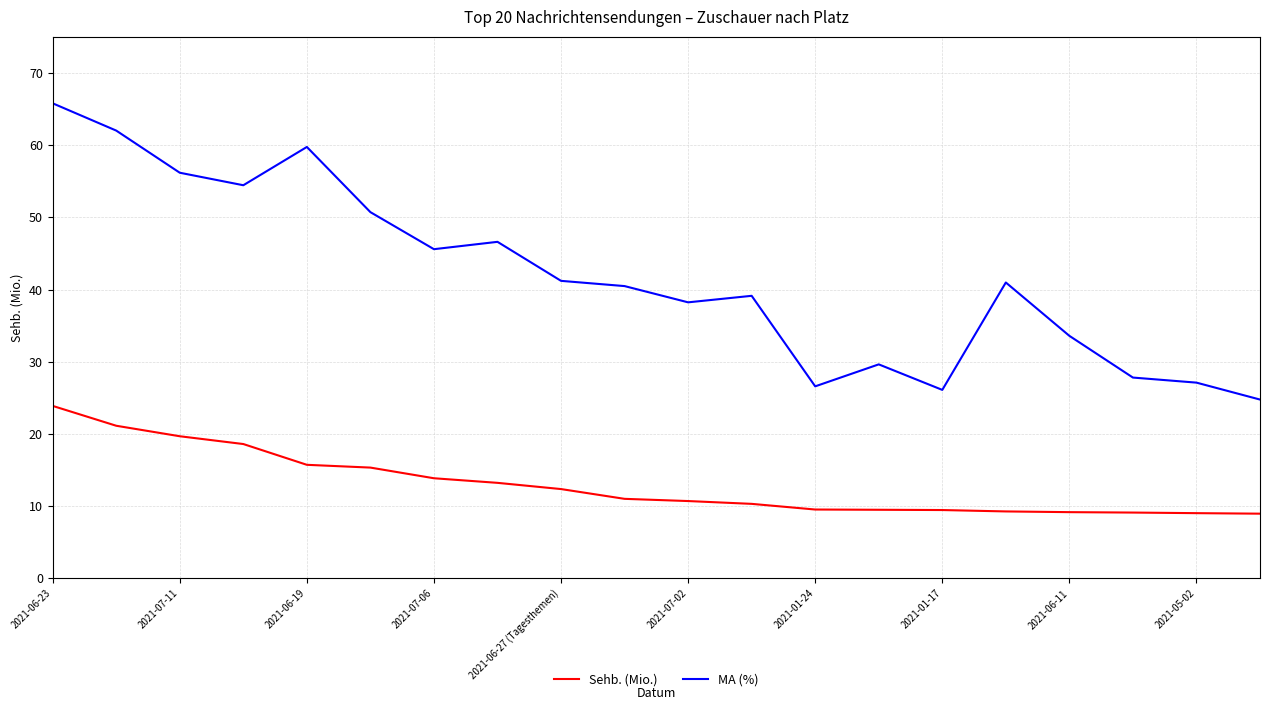

True or false: Sehb. (Mio.) and MA (%) cross at least once.

False